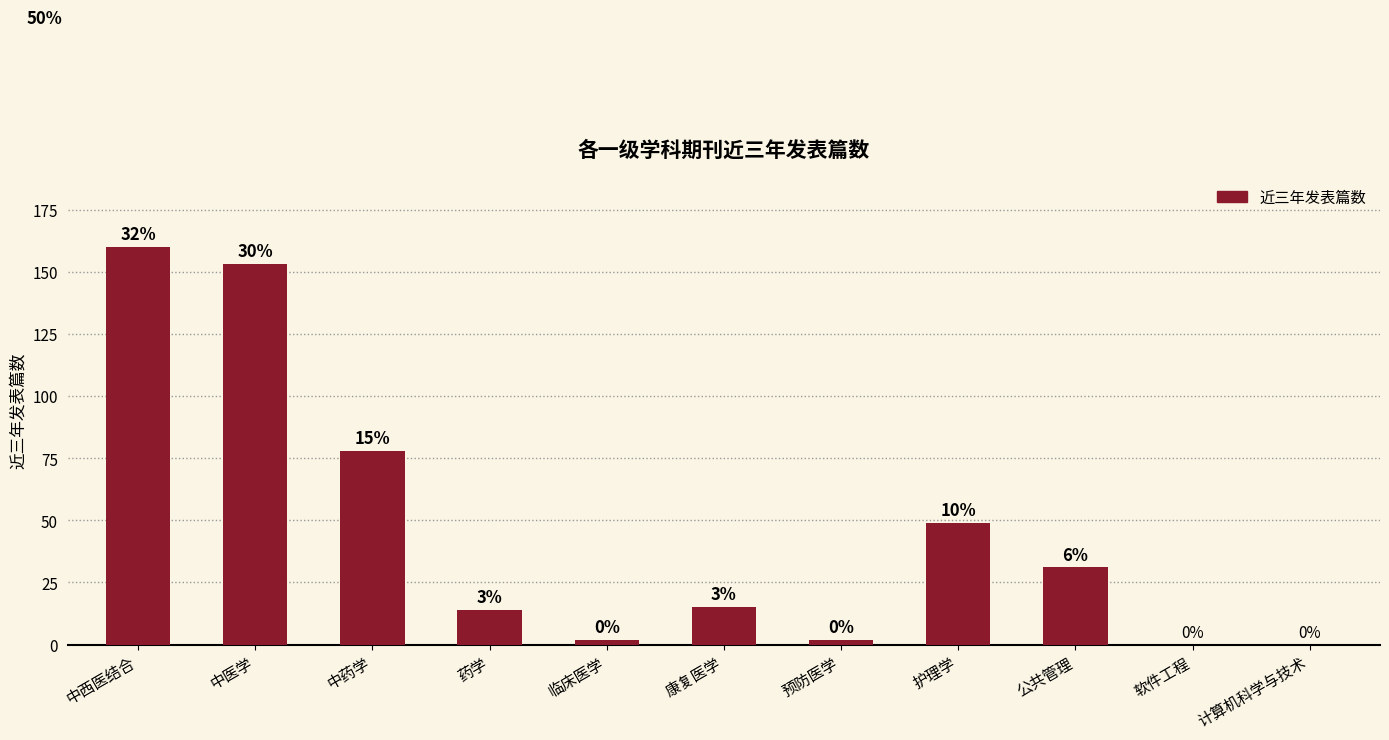

Are the bars horizontal?

No